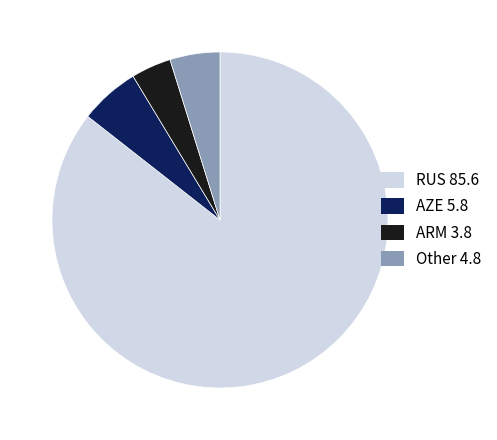

Is there a majority slice in this chart?

Yes